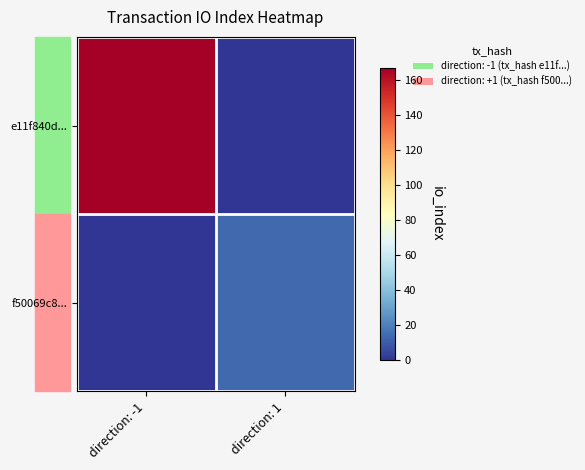

Which series has the largest total across all categories?

e11f840d...